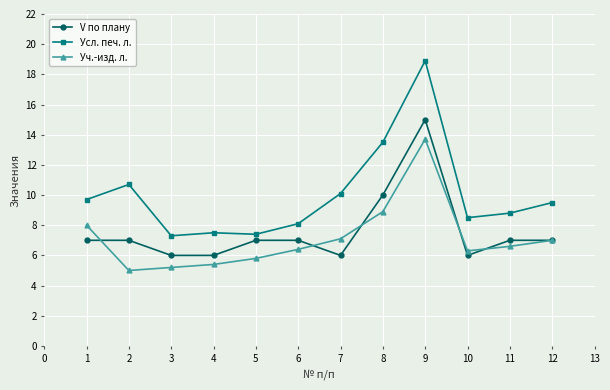

What is the approximate value of Усл. печ. л. at 5?

7.4